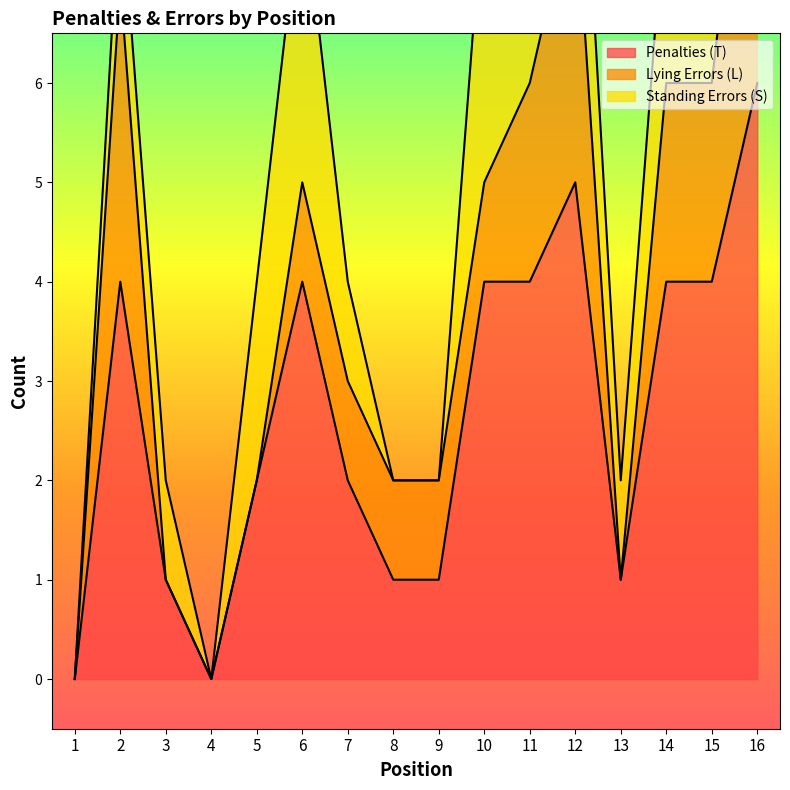

What is the spread (max minus min) of values at 2?

3